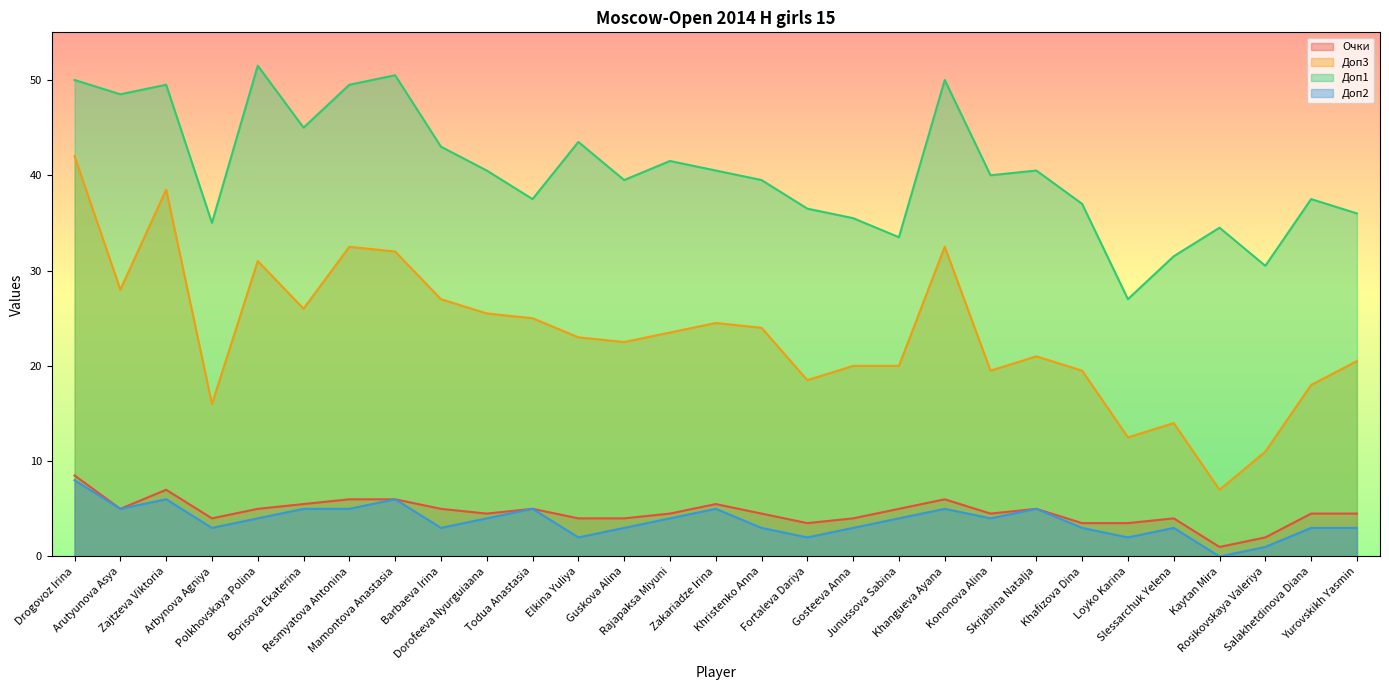

Rank the series at Junussova Sabina from lowest to highest value.

Доп2, Очки, Доп3, Доп1